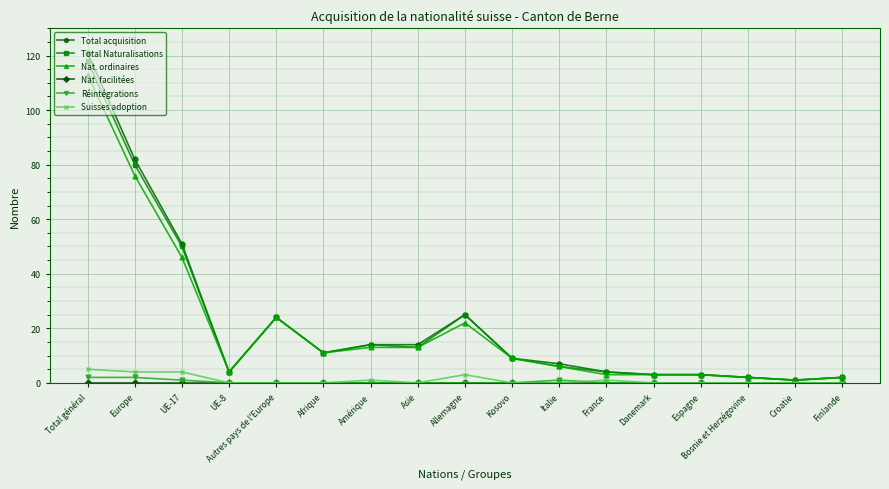

Which series changed the most between Total général and Autres pays de l'Europe?

Total acquisition